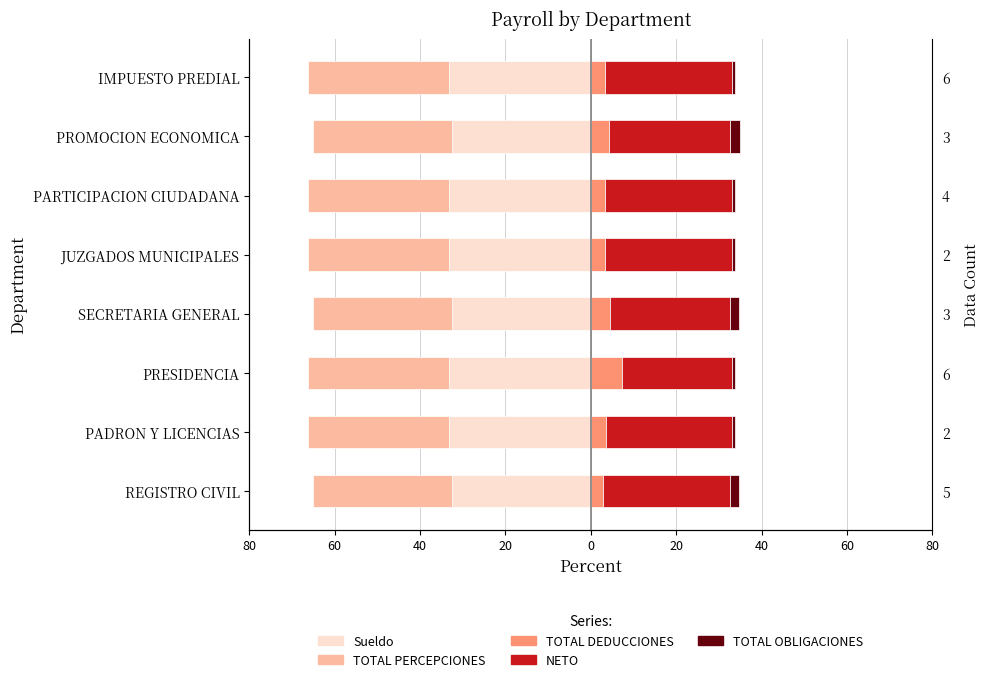

What is the greatest value displayed?

29.8